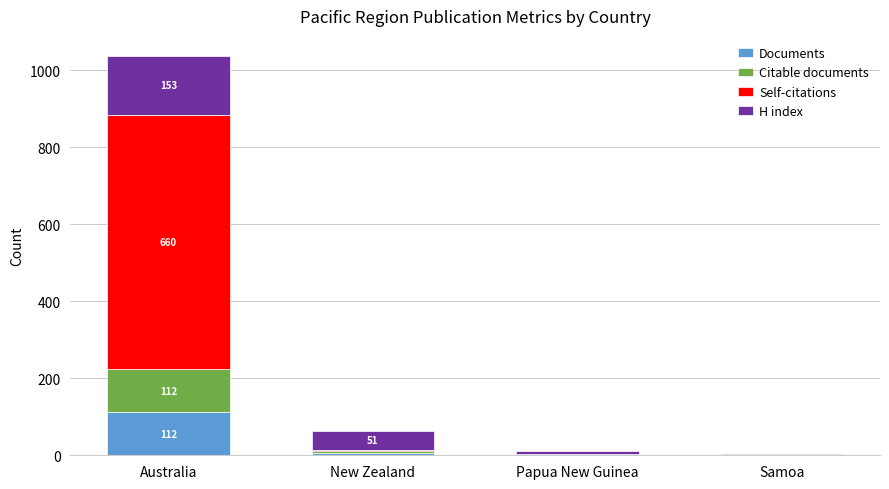

What is the highest value of the Documents series?

112